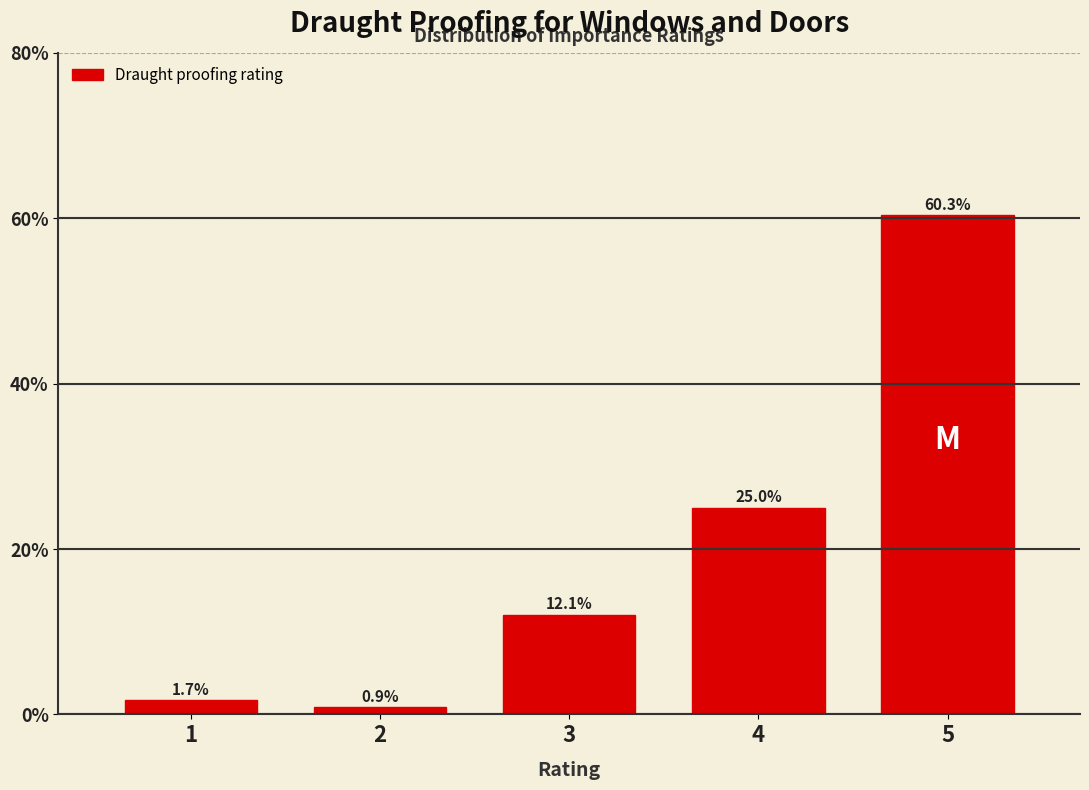

Reading left to right, transcribe all the data shown in this chart.

1=1.7	2=0.9	3=12.1	4=25.0	5=60.3